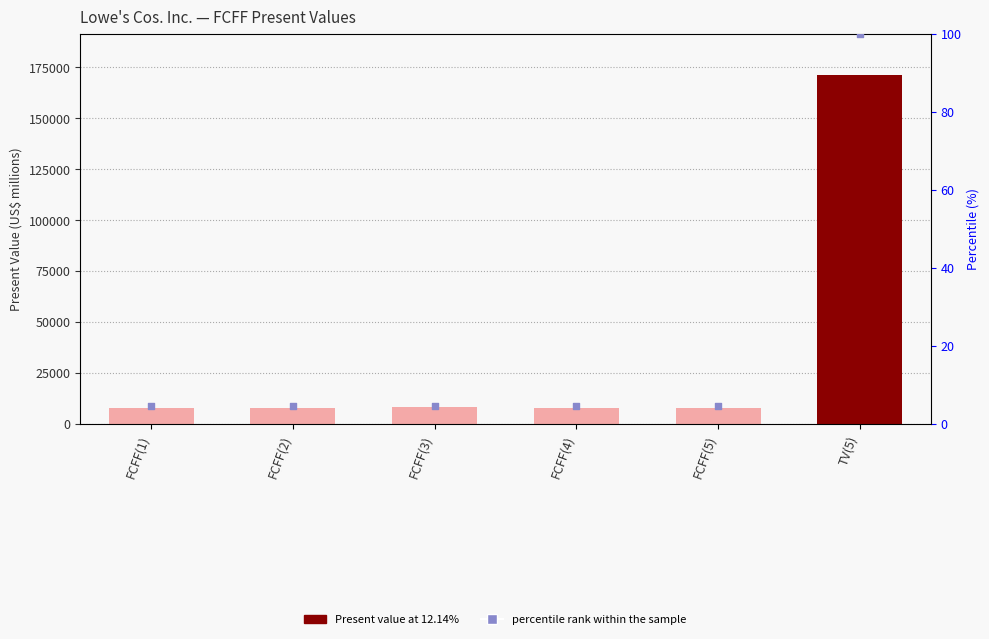

At how many categories does at least one series exceed 130359?

1